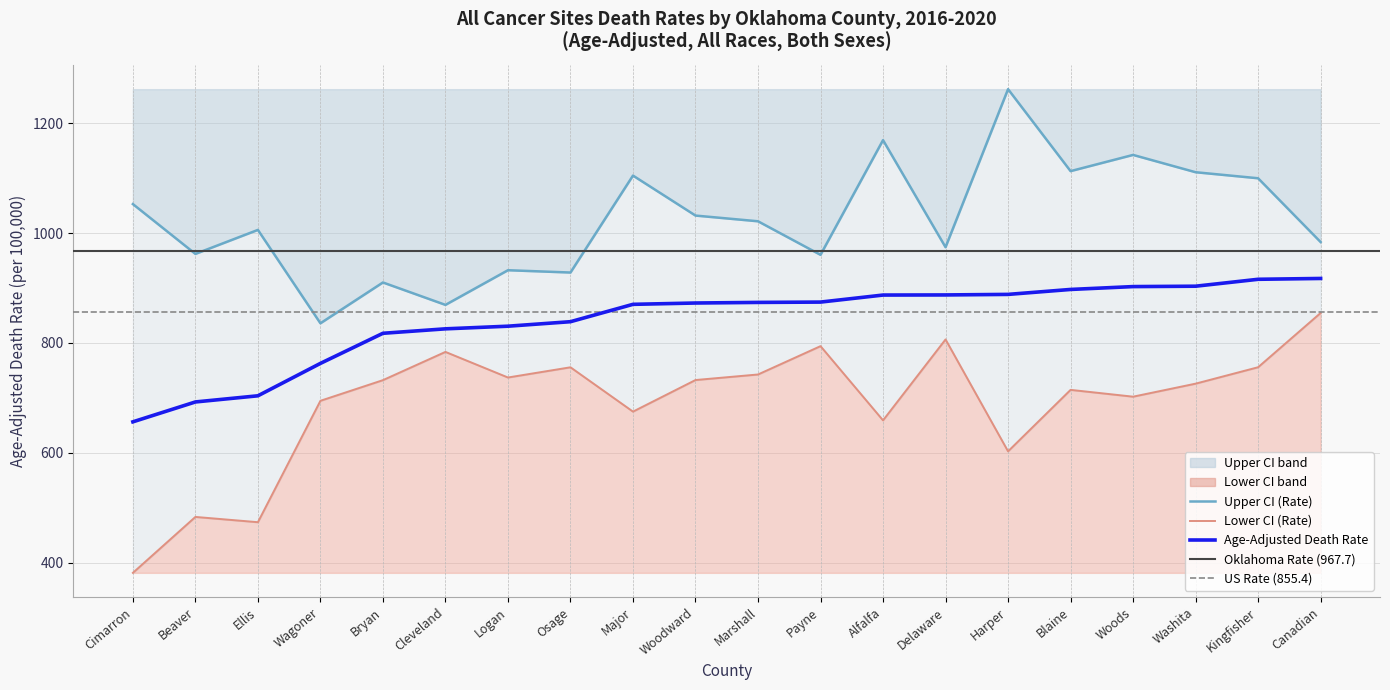

What is the sum of all Upper CI (Rate) values?

20467.9